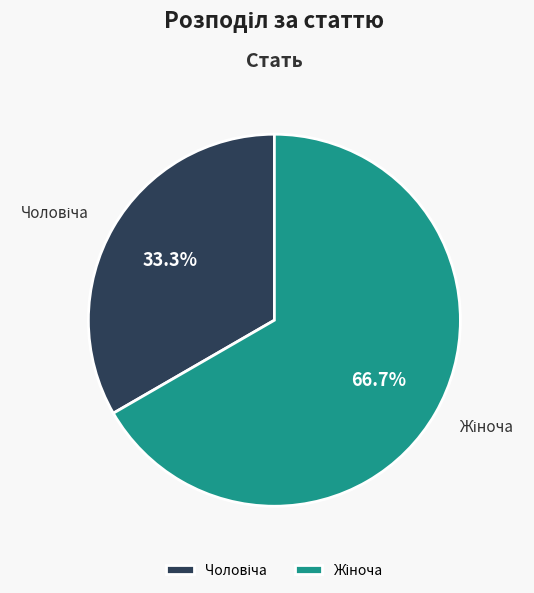

Does any single category account for the majority?

Yes